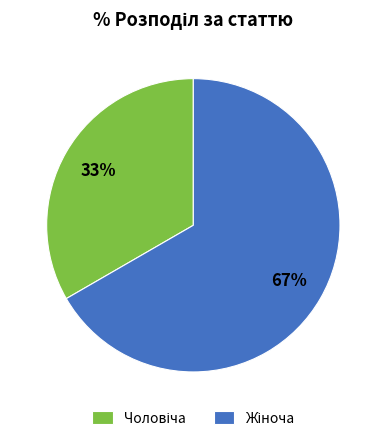

Is there a majority slice in this chart?

Yes